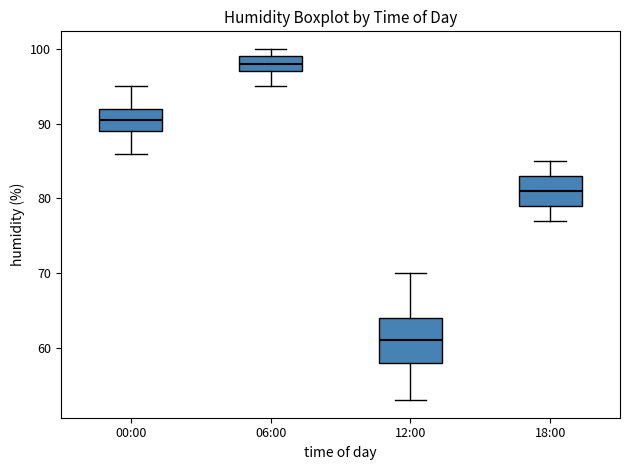

Which box has the lowest median line?

12:00